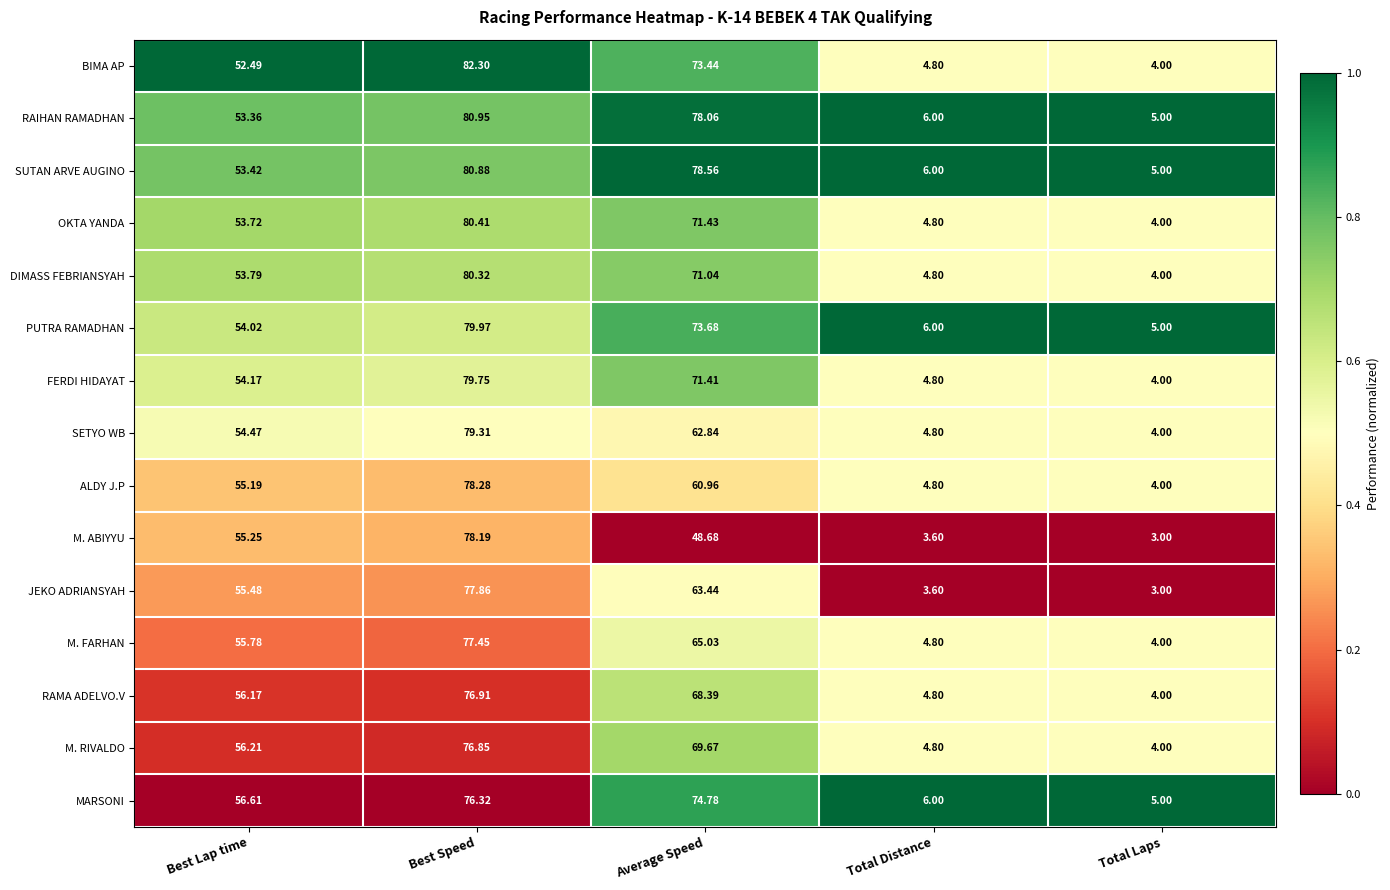

What is the total value across all series at Best Lap time?

820.1